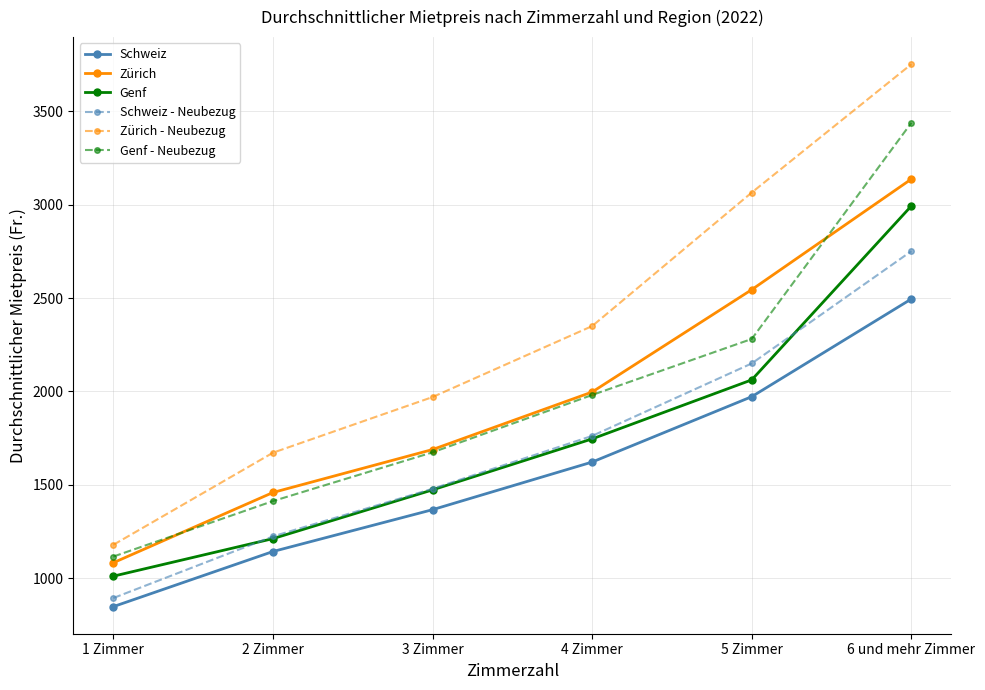

Reading left to right, transcribe all the data shown in this chart.

Schweiz: 848	1143	1367	1622	1972	2495
Zürich: 1083	1459	1689	1997	2545	3137
Genf: 1011	1212	1473	1746	2062	2993
Schweiz - Neubezug: 894	1224	1479	1762	2150	2751
Zürich - Neubezug: 1179	1672	1970	2350	3065	3752
Genf - Neubezug: 1116	1413	1674	1981	2281	3438